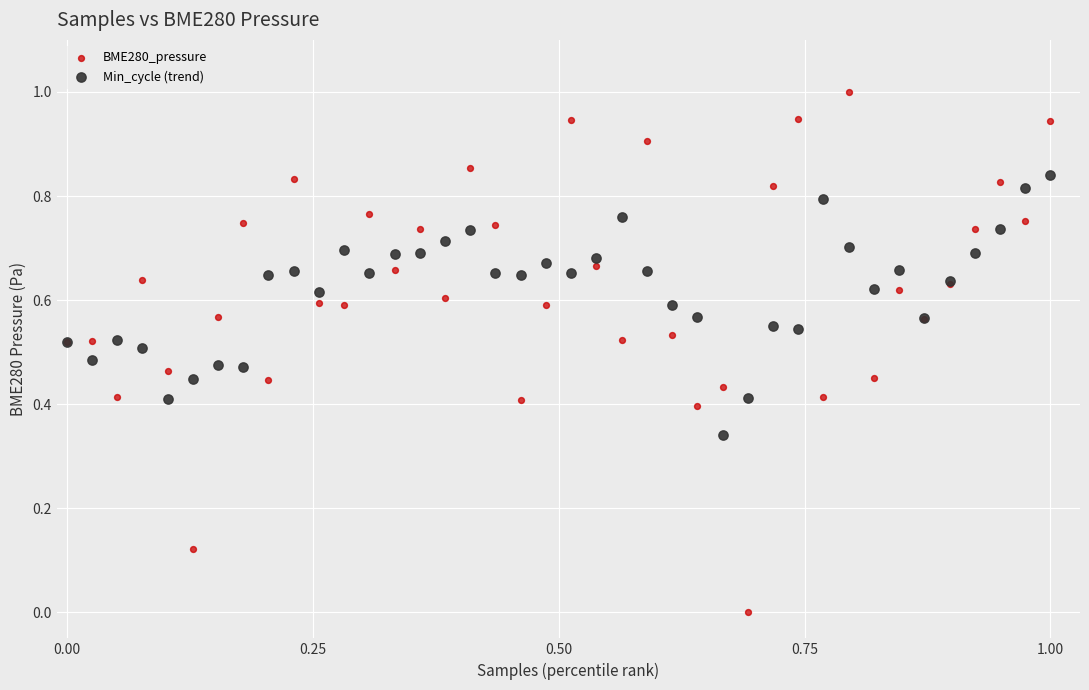

Which series has the largest Y range (max minus min)?

BME280_pressure